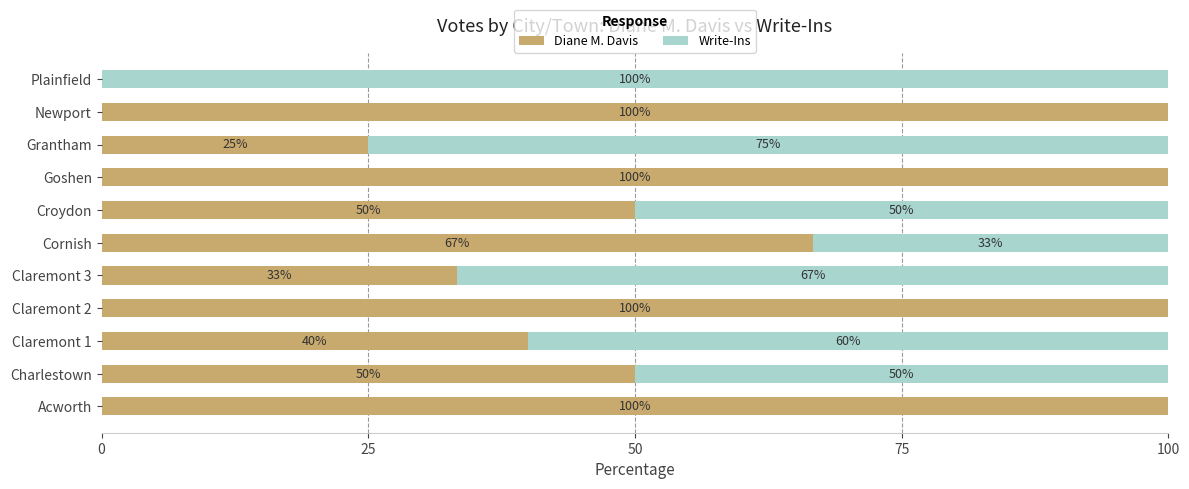

What is the highest value of the Diane M. Davis series?

100.0